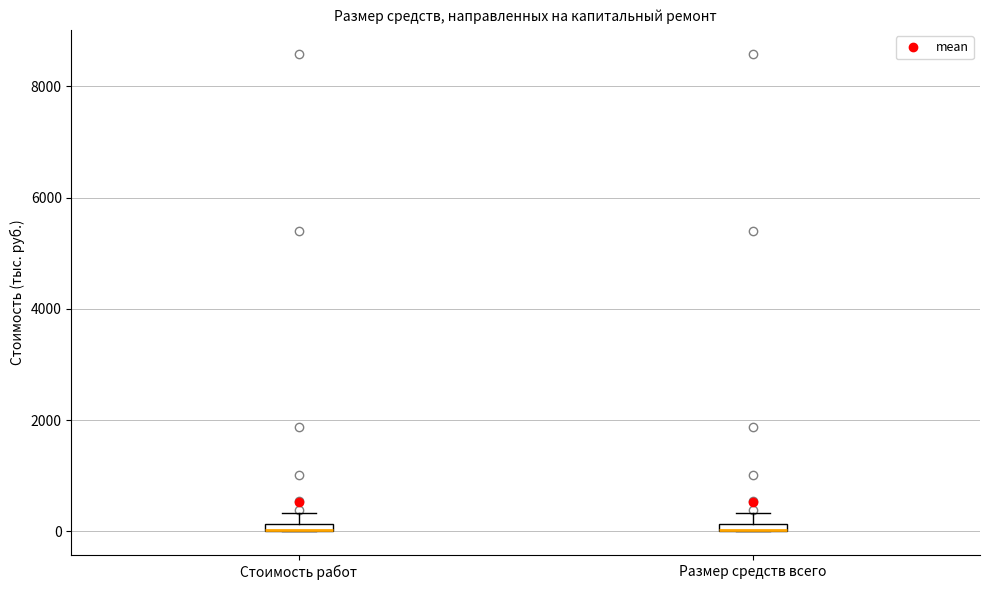

Where is the upper edge of the box for Стоимость работ on the y-axis? The values are not printed on the chart, so give them approximately, as read against the axis.

200